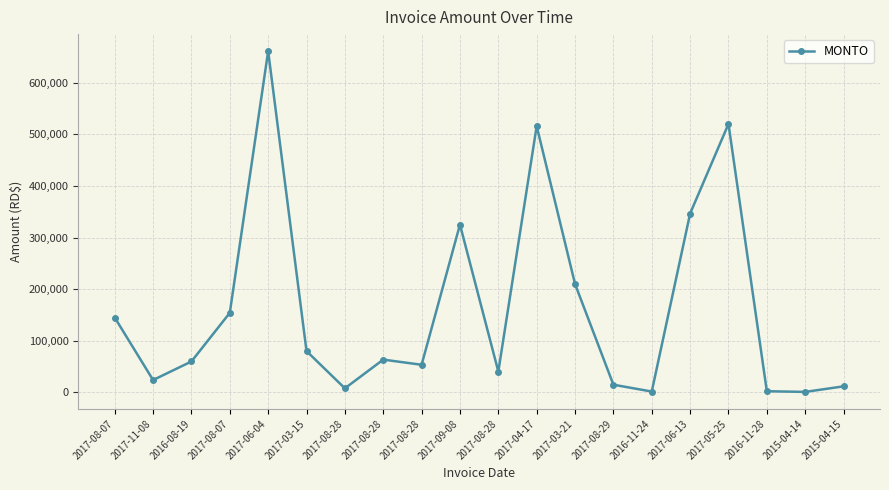

At which label does the data first exceed 63601?

2017-08-07